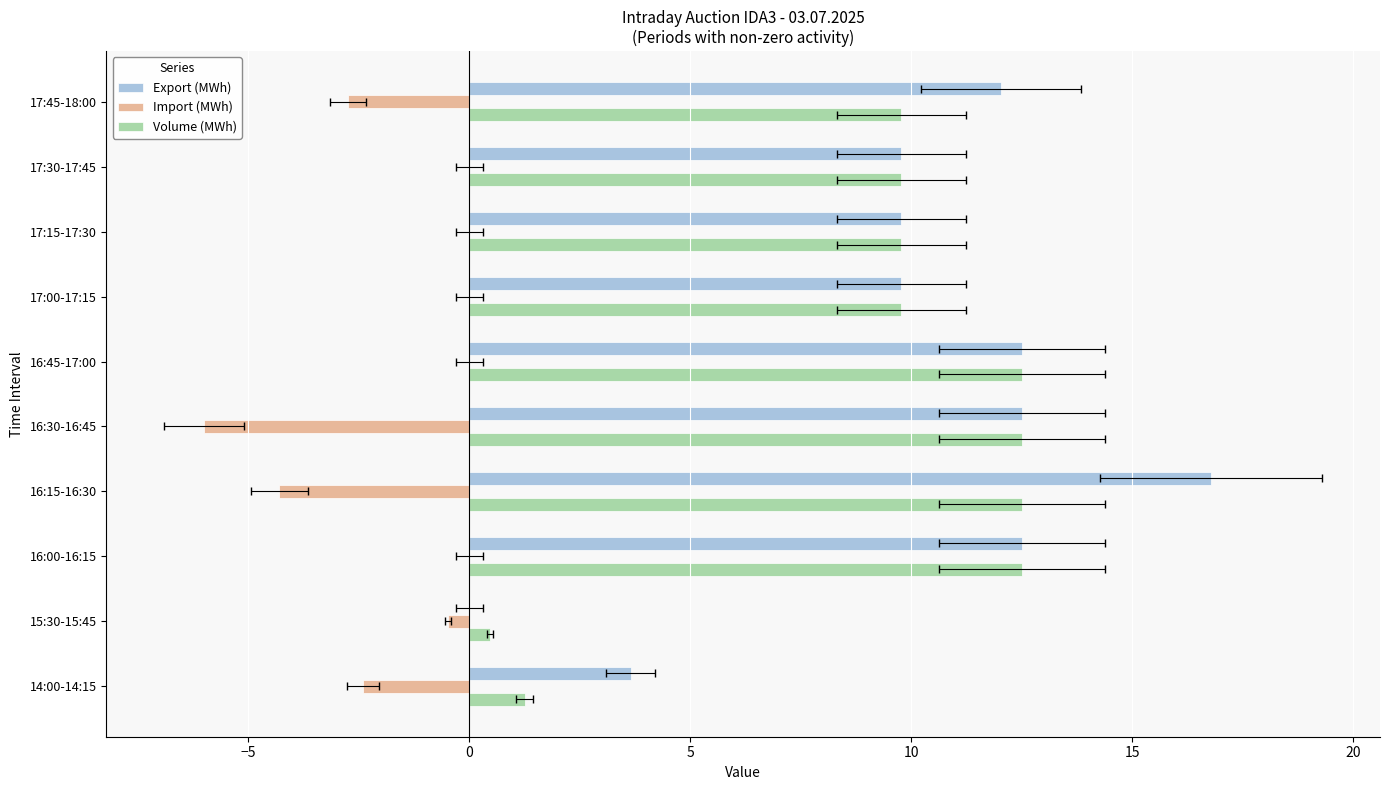

What are all the series names shown in the legend?

Export (MWh), Import (MWh), Volume (MWh)